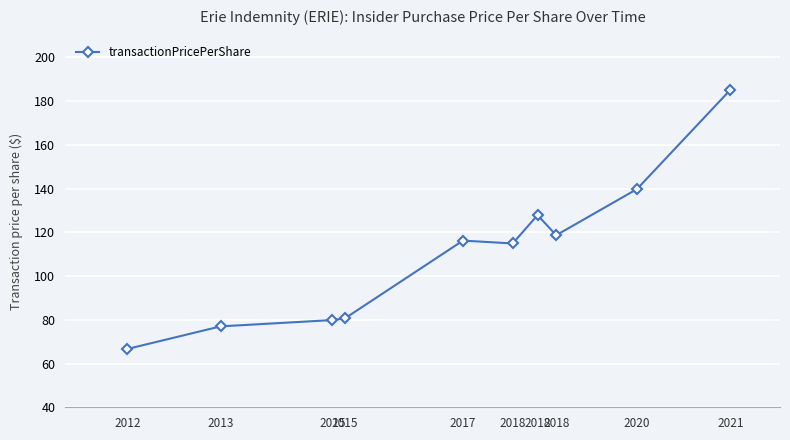

How many distinct data groups are displayed?

1